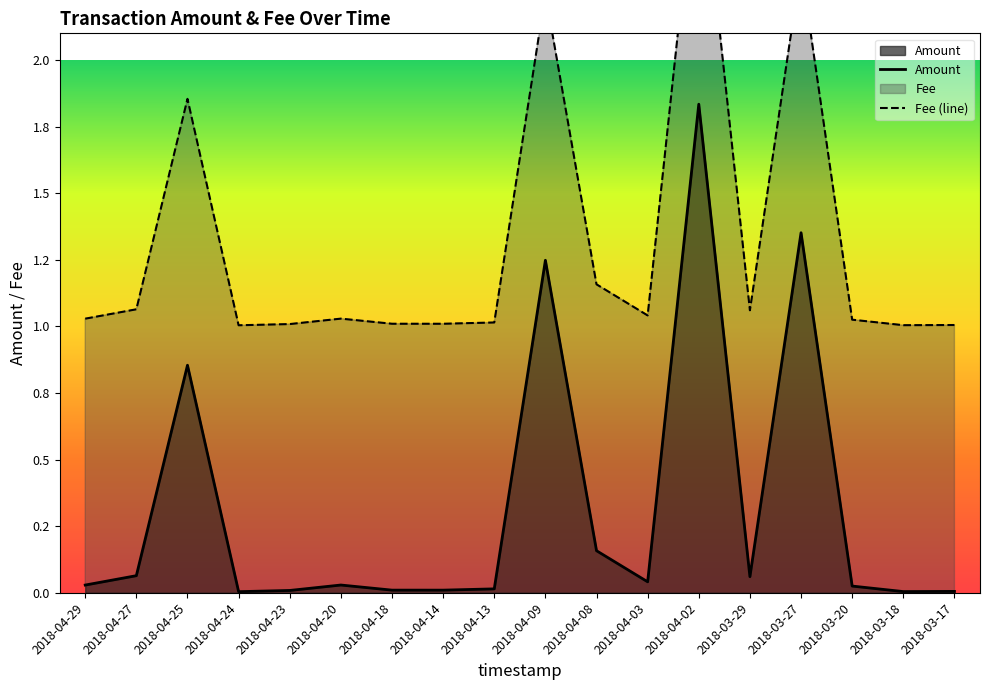

What is the greatest value displayed?

2.8